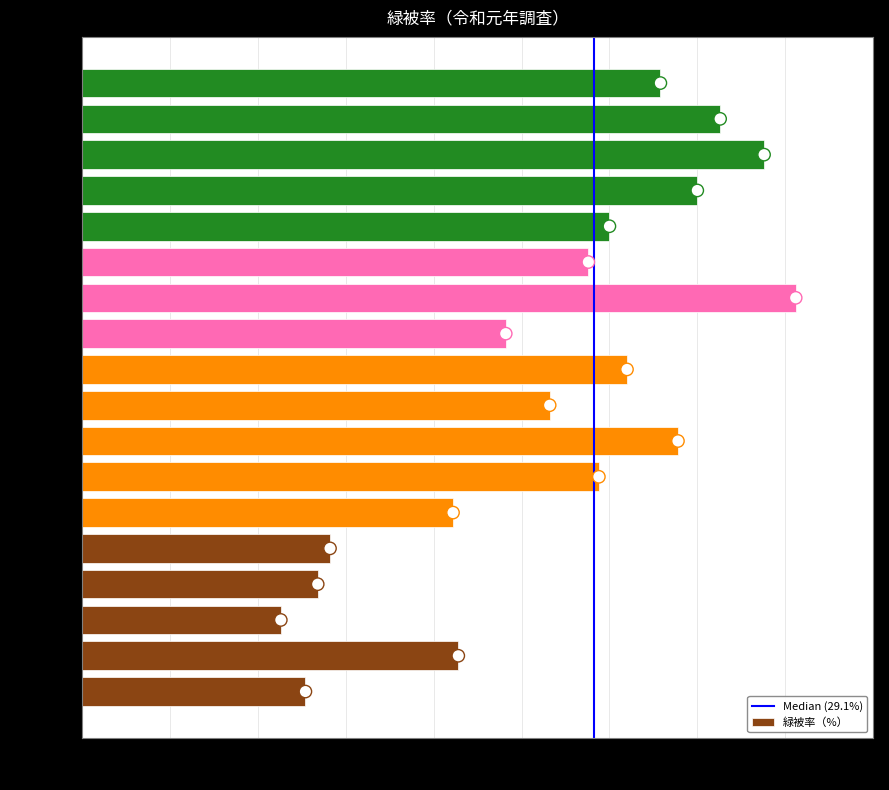

Approximately how many times larger is the value at 栄区 compared to 青葉区?

1.3